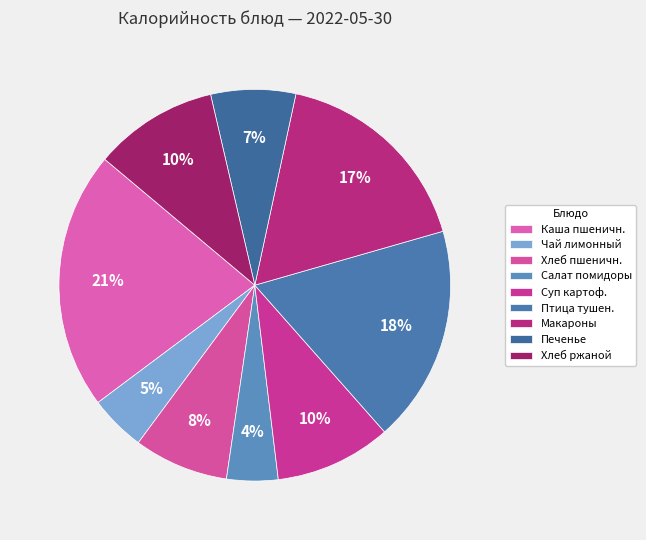

How many segments does this pie chart have?

9